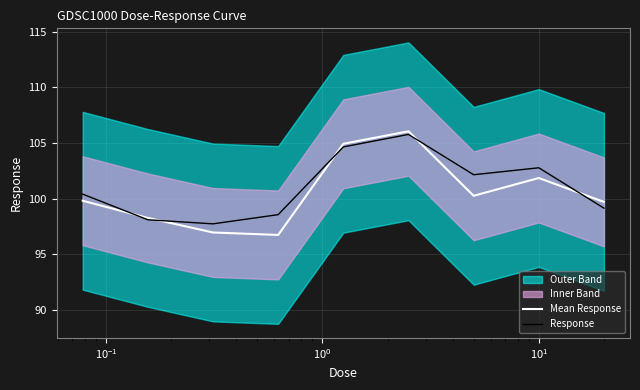

In Response, how many points are higher than both neighbors (excluding endpoints)?

2